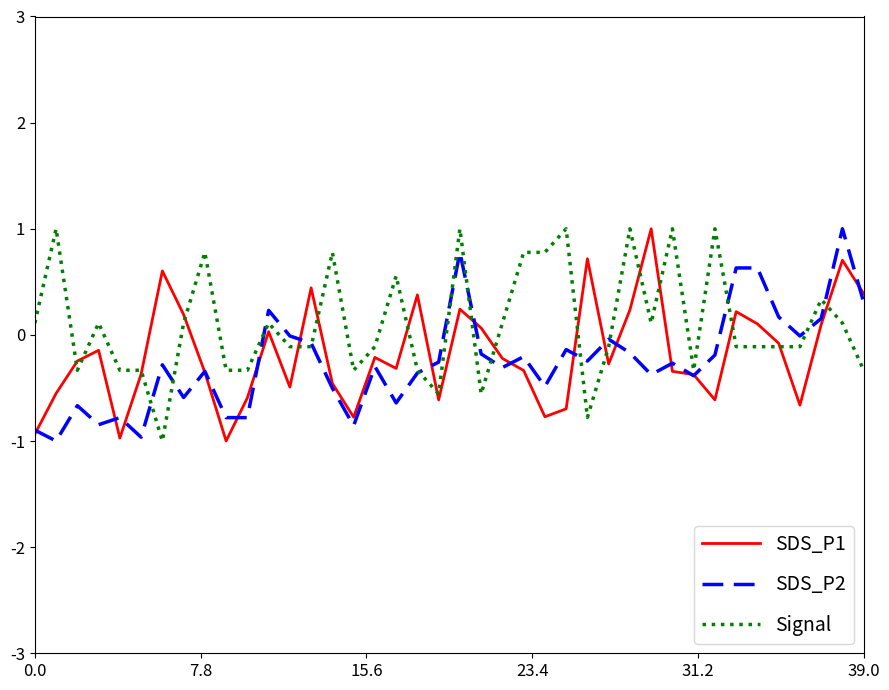

How many values in the Signal series are below 0?

21